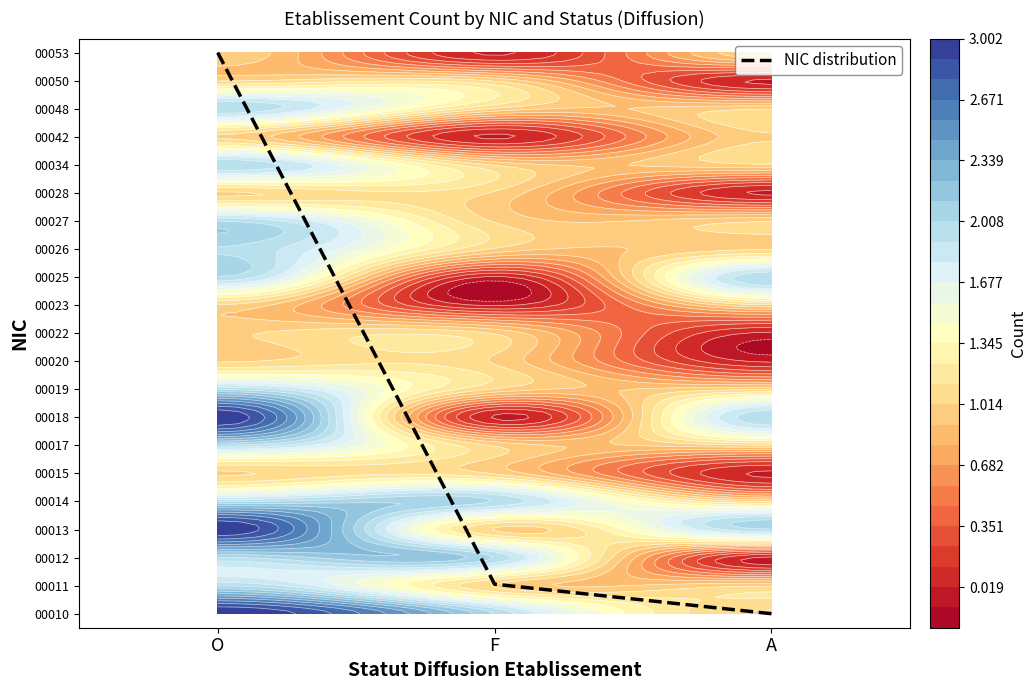

List the labels in order of value, smallest first.

A, F, O